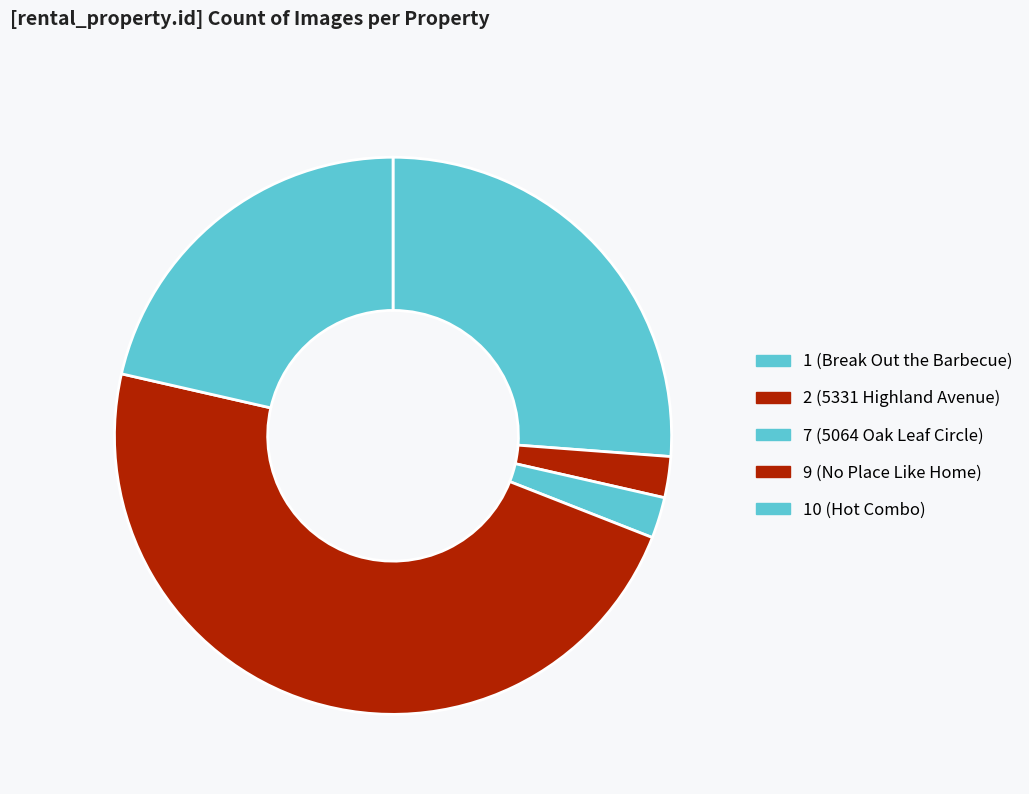

To the nearest percent, what percentage of the pie is 7 (5064 Oak Leaf Circle)?

2%